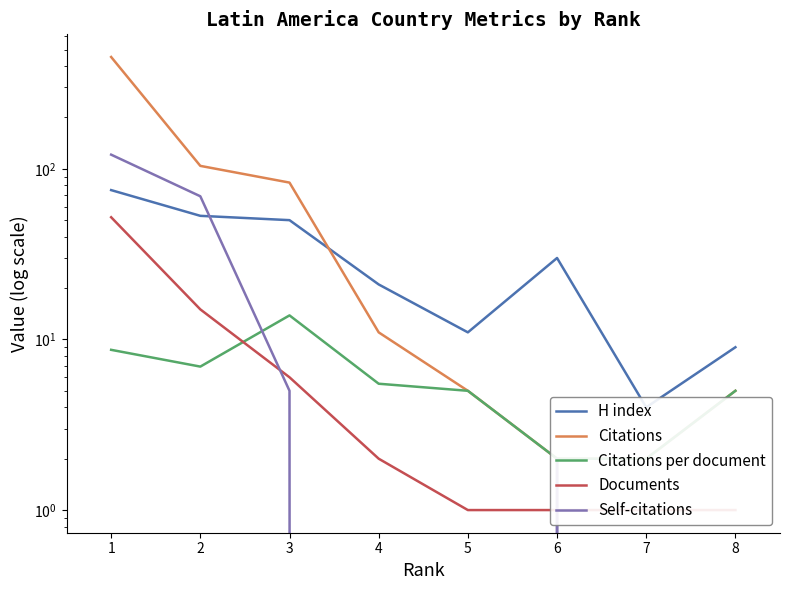

True or false: Citations and Citations per document intersect in this chart.

False